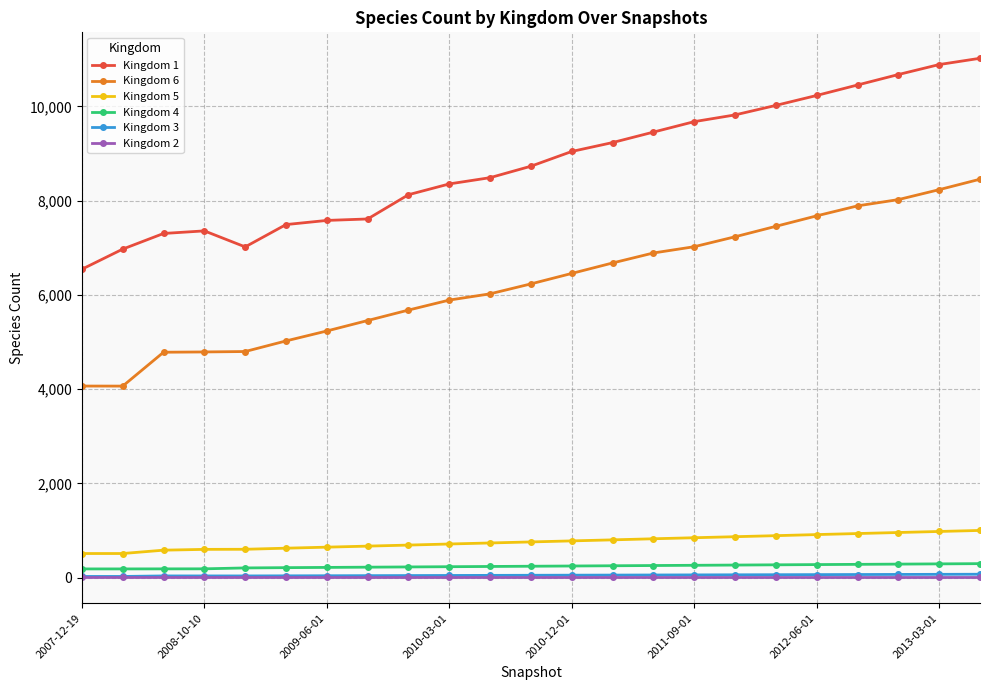

At how many categories does at least one series exceed 1432?

23